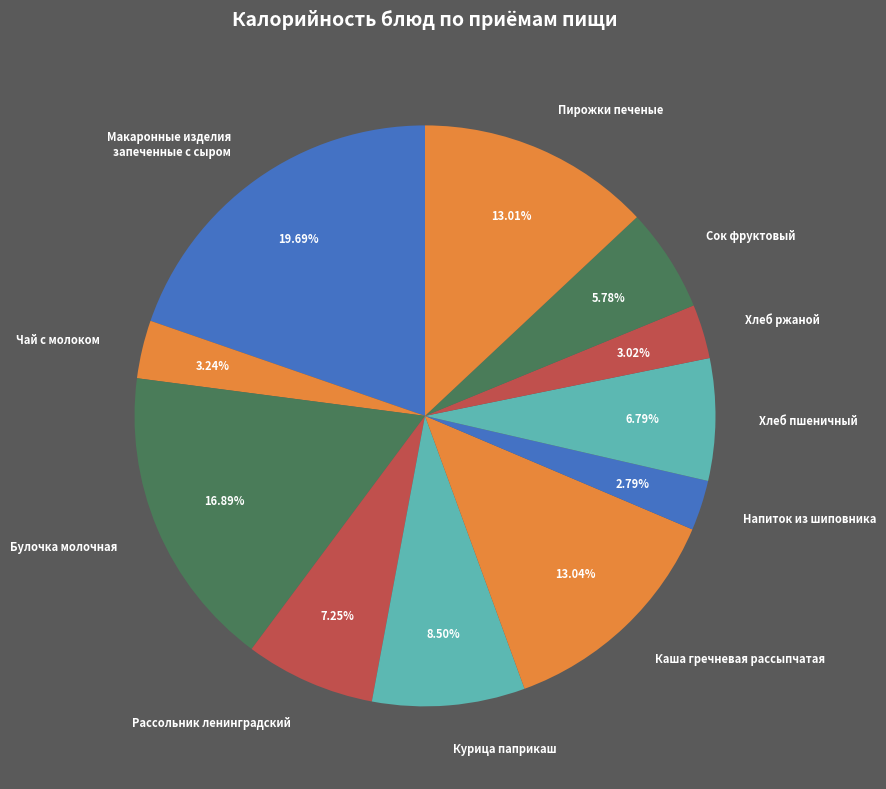

What is the ratio of the value at Сок фруктовый to the value at Булочка молочная?

0.3